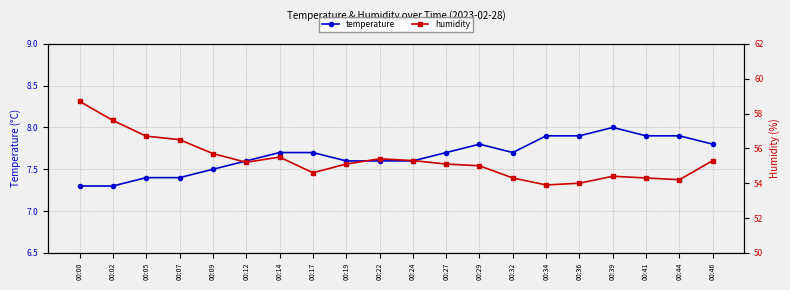

Does the chart display data point markers on the line(s)?

Yes